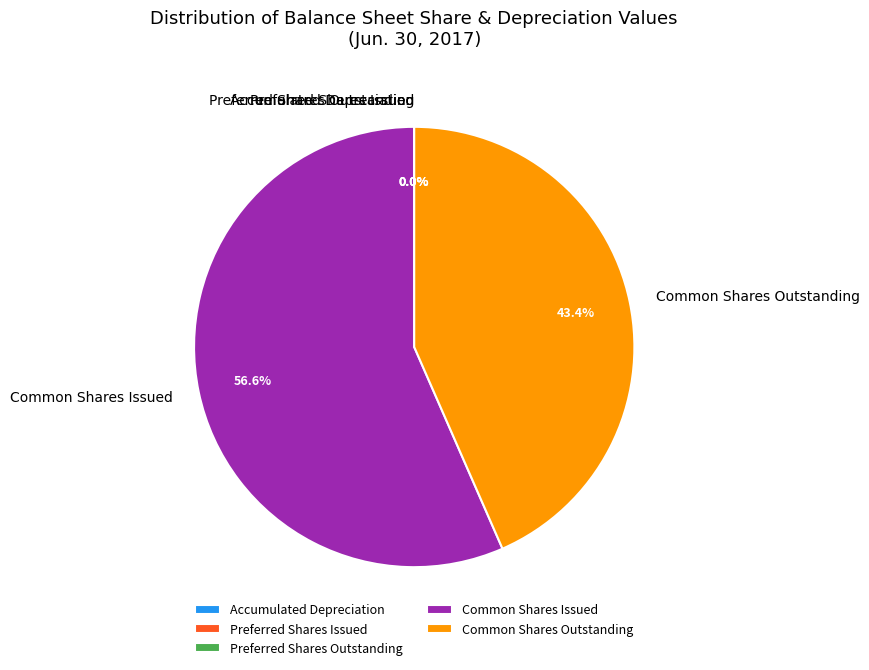

Which slice represents more than half of the pie?

Common Shares Issued